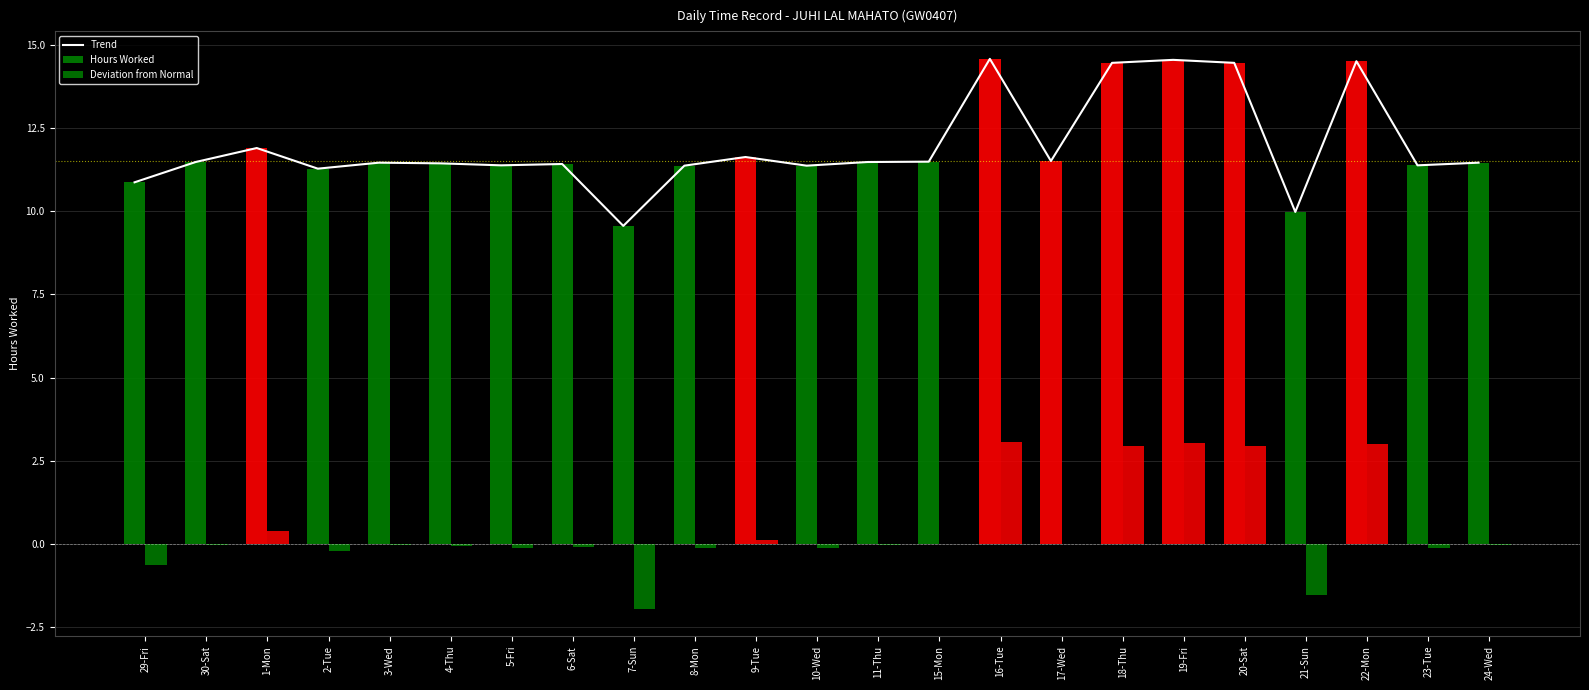

Reading left to right, transcribe all the data shown in this chart.

Trend: 29-Fri=10.9	30-Sat=11.5	1-Mon=11.9	2-Tue=11.3	3-Wed=11.5	4-Thu=11.4	5-Fri=11.4	6-Sat=11.4	7-Sun=9.6	8-Mon=11.4	9-Tue=11.6	10-Wed=11.4	11-Thu=11.5	15-Mon=11.5	16-Tue=14.6	17-Wed=11.5	18-Thu=14.5	19-Fri=14.6	20-Sat=14.5	21-Sun=10.0	22-Mon=14.5	23-Tue=11.4	24-Wed=11.5
Hours Worked: 29-Fri=10.9	30-Sat=11.5	1-Mon=11.9	2-Tue=11.3	3-Wed=11.5	4-Thu=11.4	5-Fri=11.4	6-Sat=11.4	7-Sun=9.6	8-Mon=11.4	9-Tue=11.6	10-Wed=11.4	11-Thu=11.5	15-Mon=11.5	16-Tue=14.6	17-Wed=11.5	18-Thu=14.5	19-Fri=14.6	20-Sat=14.5	21-Sun=10.0	22-Mon=14.5	23-Tue=11.4	24-Wed=11.5
Deviation from Normal: 29-Fri=-0.6	30-Sat=-0.0	1-Mon=0.4	2-Tue=-0.2	3-Wed=-0.0	4-Thu=-0.1	5-Fri=-0.1	6-Sat=-0.1	7-Sun=-1.9	8-Mon=-0.1	9-Tue=0.1	10-Wed=-0.1	11-Thu=-0.0	15-Mon=-0.0	16-Tue=3.1	17-Wed=0.0	18-Thu=3.0	19-Fri=3.1	20-Sat=3.0	21-Sun=-1.5	22-Mon=3.0	23-Tue=-0.1	24-Wed=-0.0